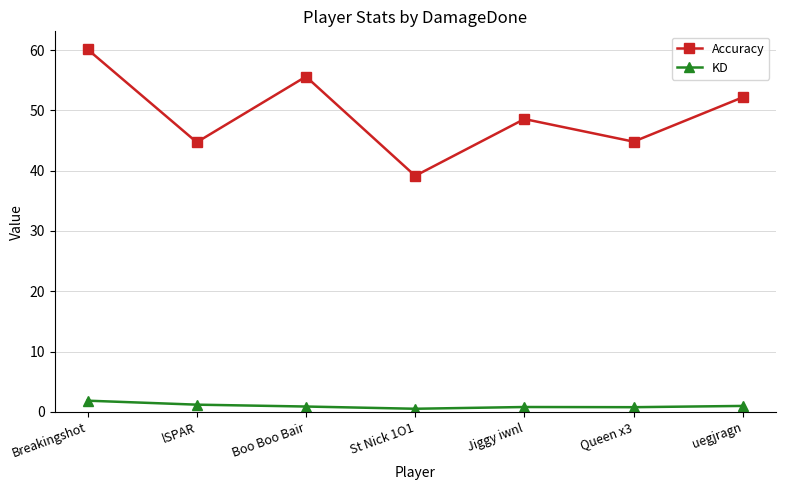

What is the label of the 5th point from the left?

Jiggy iwnl